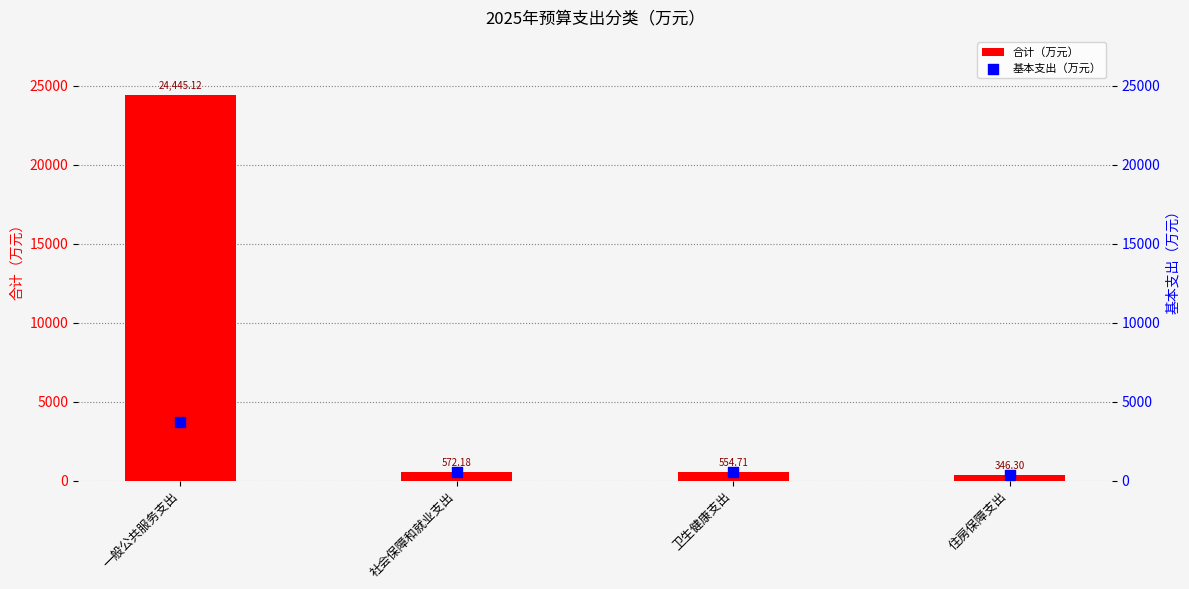

Which series has the widest spread of Y values?

合计（万元）